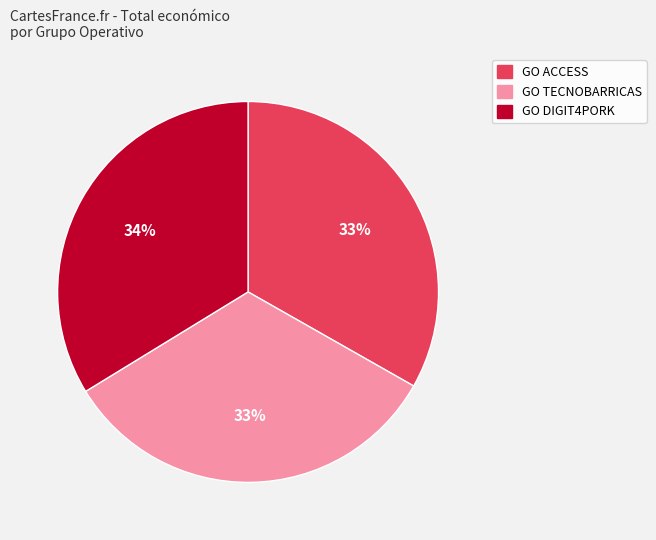

To the nearest percent, what is the difference between the GO TECNOBARRICAS and GO DIGIT4PORK slice percentages?

1%